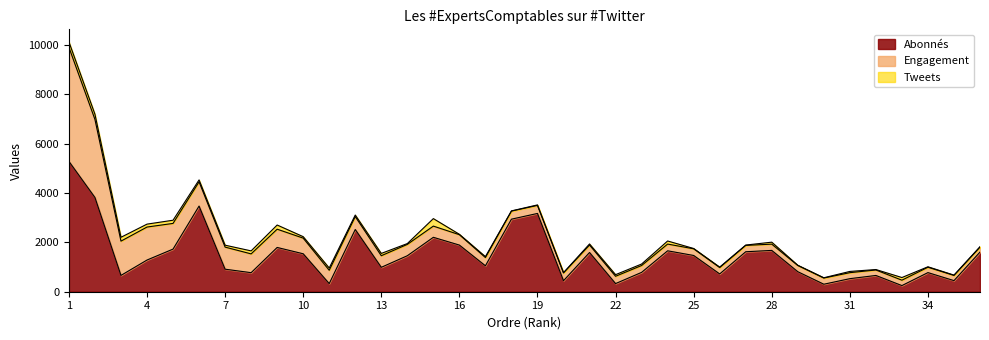

Reading right to left, extract all data points from this chart.

Abonnés: 36=1607	35=450	34=775	33=249	32=659	31=529	30=304	29=811	28=1674	27=1620	26=721	25=1469	24=1658	23=784	22=330	21=1589	20=447	19=3172	18=2940	17=1051	16=1890	15=2205	14=1458	13=989	12=2522	11=329	10=1538	9=1794	8=772	7=913	6=3471	5=1727	4=1284	3=661	2=3819	1=5282
Engagement: 36=200	35=210	34=218	33=219	32=222	31=243	30=250	29=252	28=254	27=257	26=258	25=270	24=273	23=278	22=296	21=303	20=315	19=326	18=327	17=334	16=421	15=454	14=460	13=470	12=524	11=540	10=634	9=740	8=761	7=895	6=983	5=1041	4=1337	3=1389	2=3163	1=4623
Tweets: 36=18	35=14	34=18	33=107	32=18	31=50	30=12	29=10	28=80	27=14	26=19	25=13	24=125	23=60	22=65	21=44	20=11	19=20	18=8	17=38	16=16	15=304	14=33	13=93	12=62	11=92	10=59	9=169	8=122	7=78	6=77	5=129	4=118	3=156	2=210	1=221